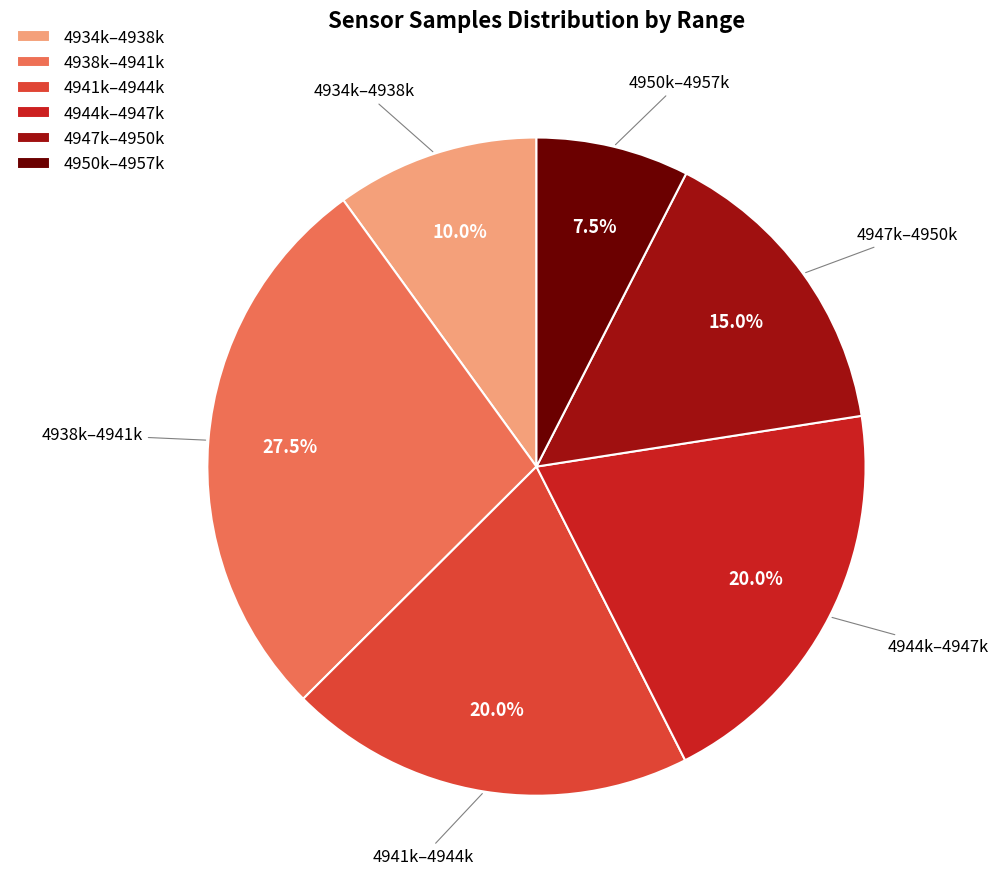

Which slice is the smallest?

4950k–4957k